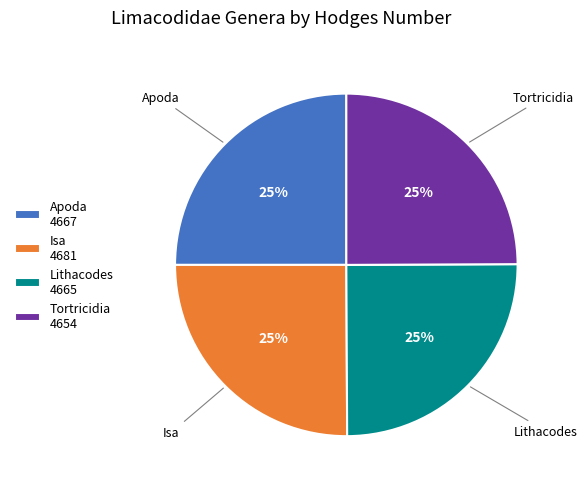

To the nearest percent, what portion does Lithacodes represent?

25%